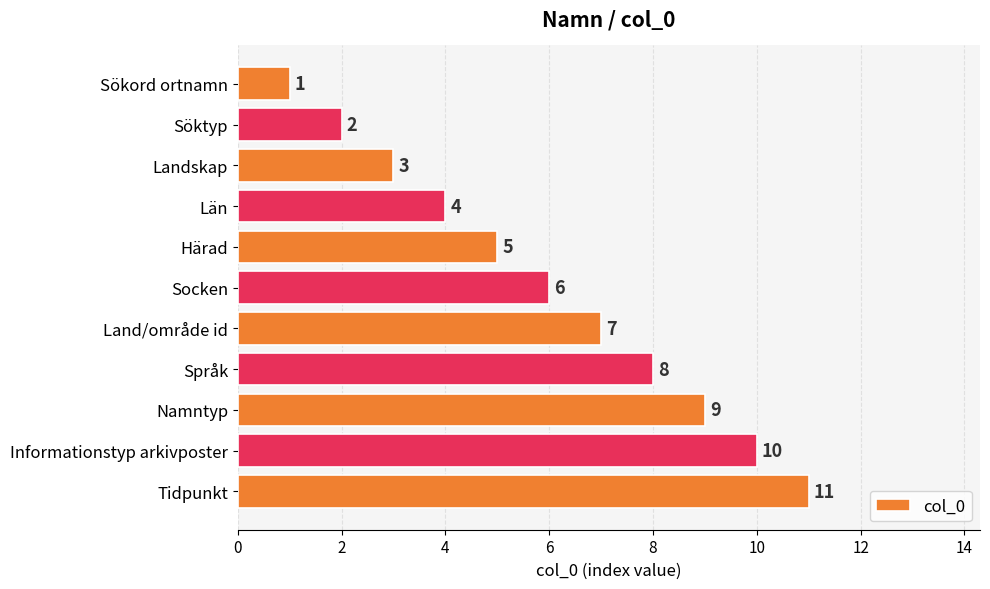

What is the difference between the second highest and minimum values?

9